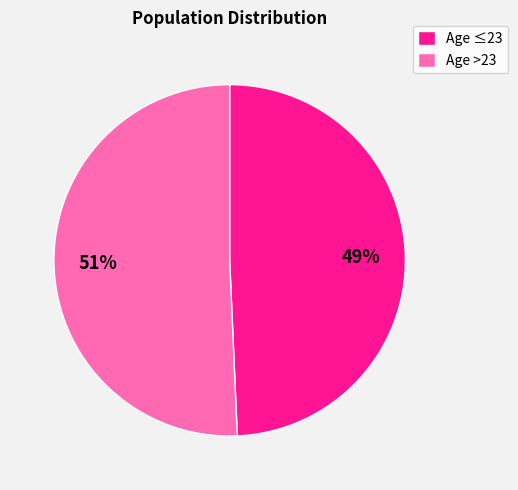

Does Age >23 account for over 50% of the chart?

Yes